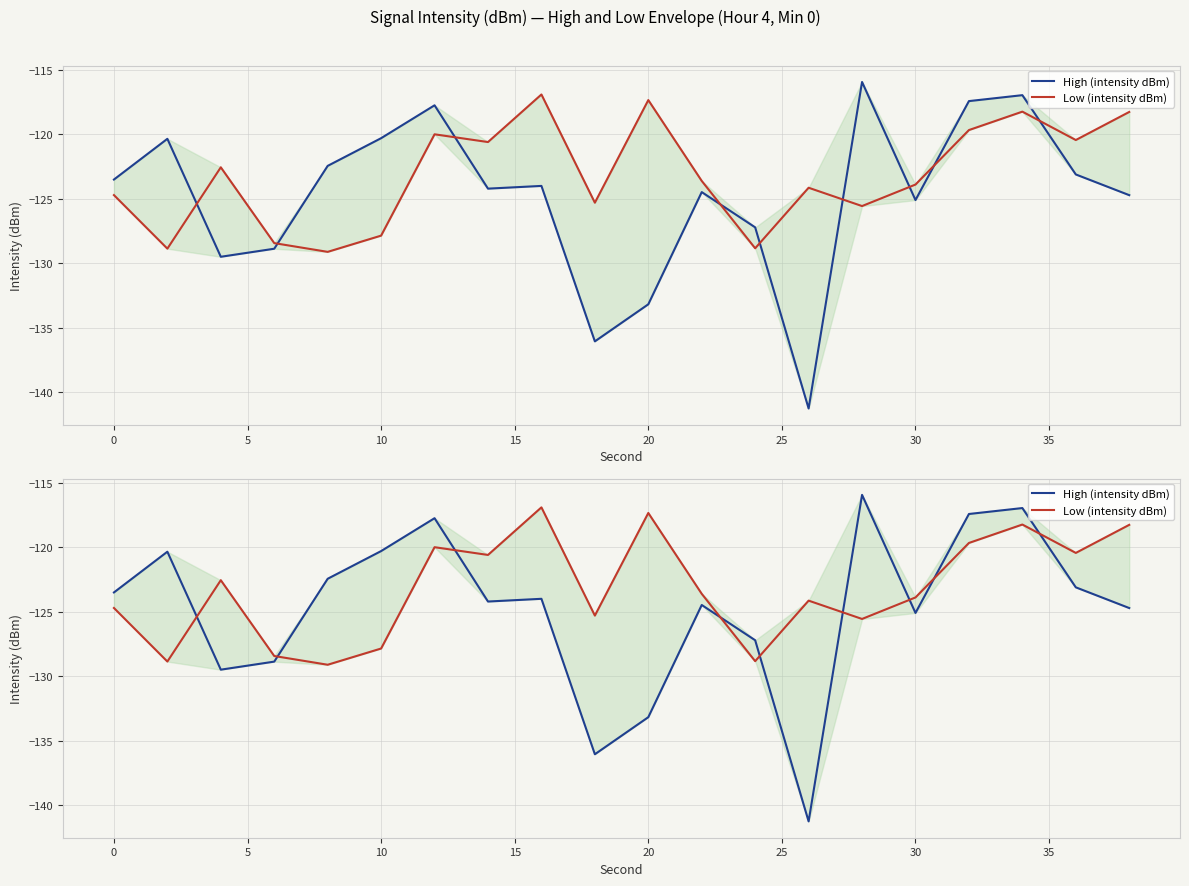

Count the number of data series in this chart.

2